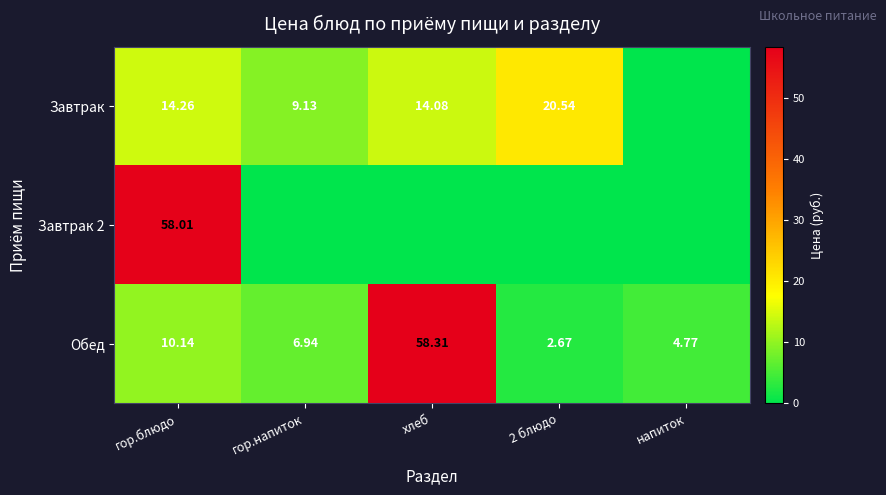

At which label is Обед closest to 30?

гор.блюдо